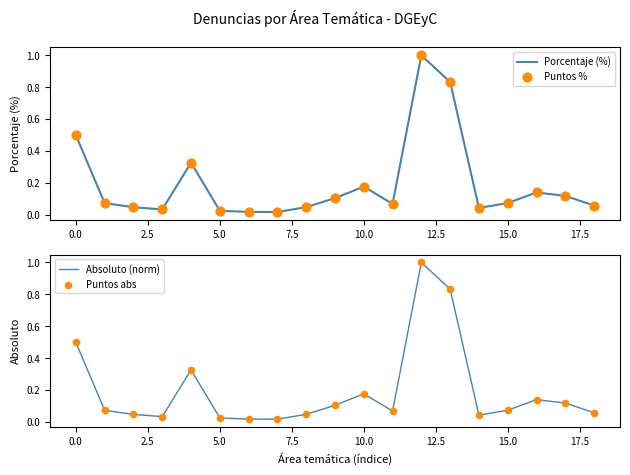

Which series has the widest spread of Y values?

Porcentaje (%)